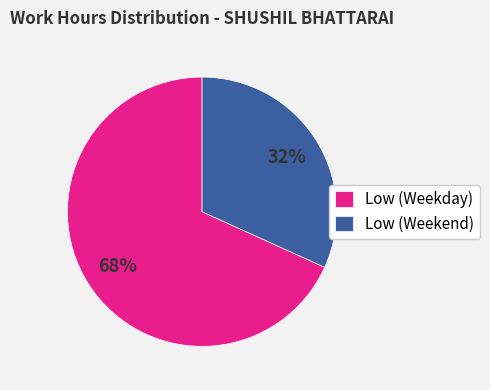

How many segments does this pie chart have?

2